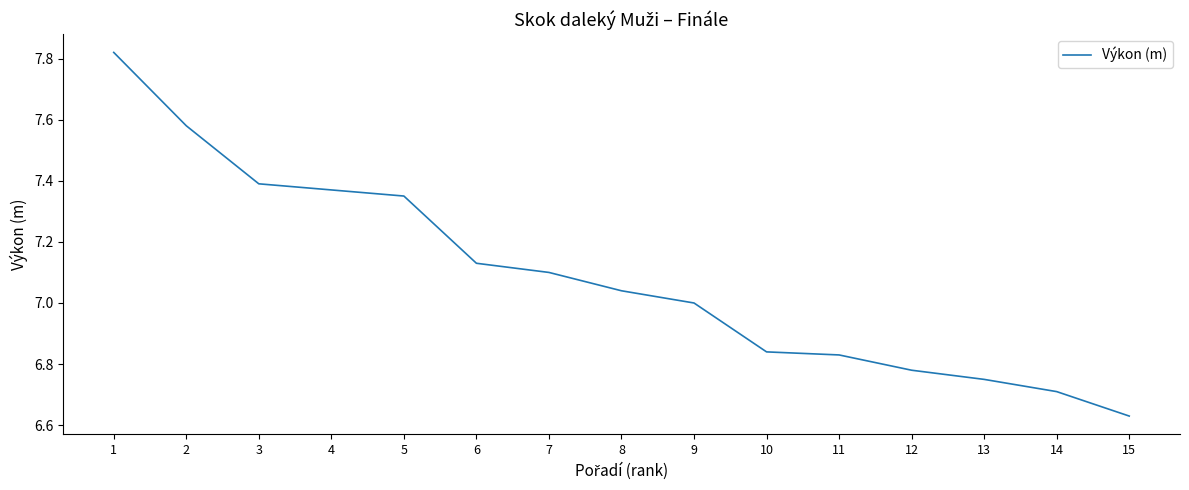

Approximately how many times larger is the value at 5 compared to 13?

1.1